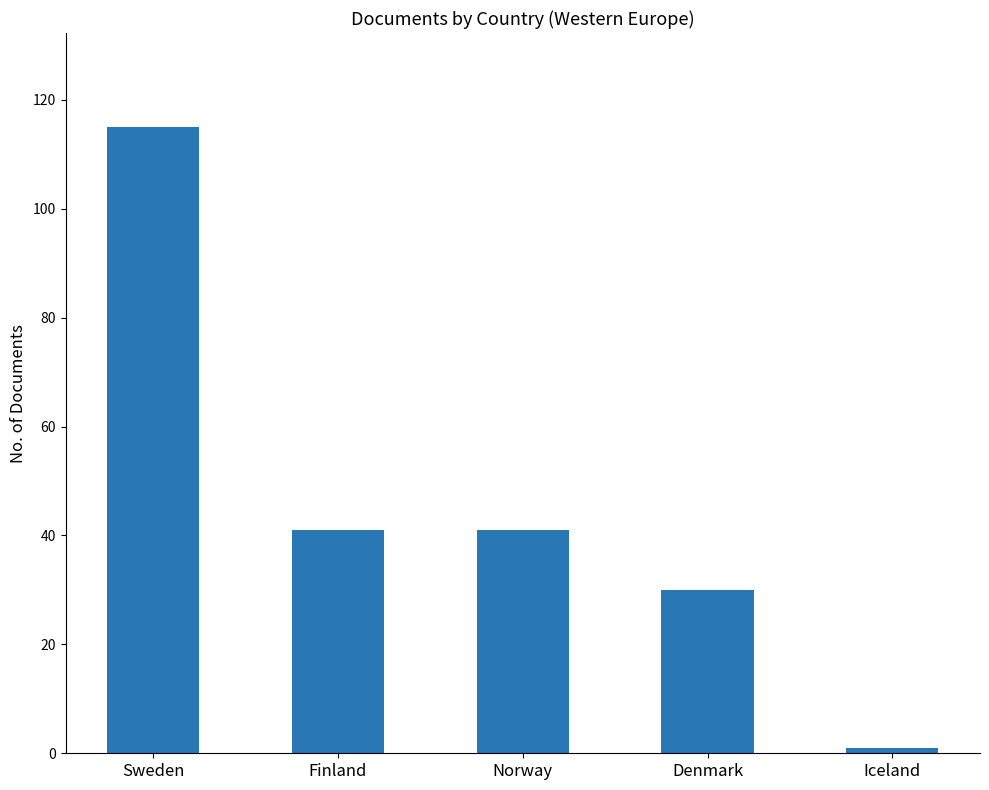

What is the sum of all values?

228